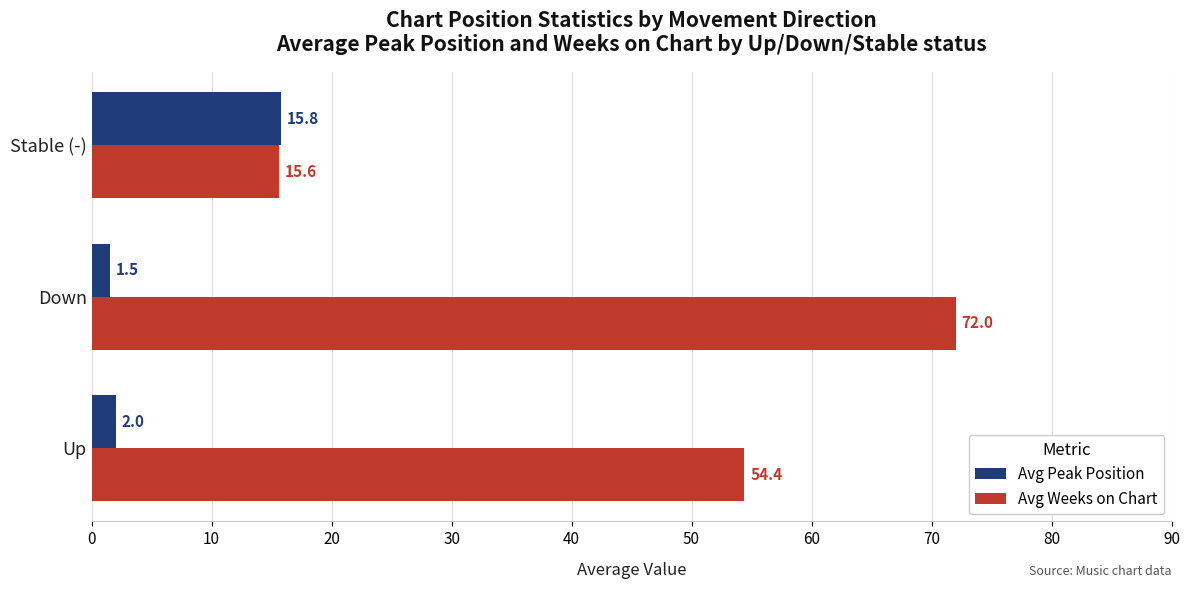

Which series has the largest total across all categories?

Avg Weeks on Chart